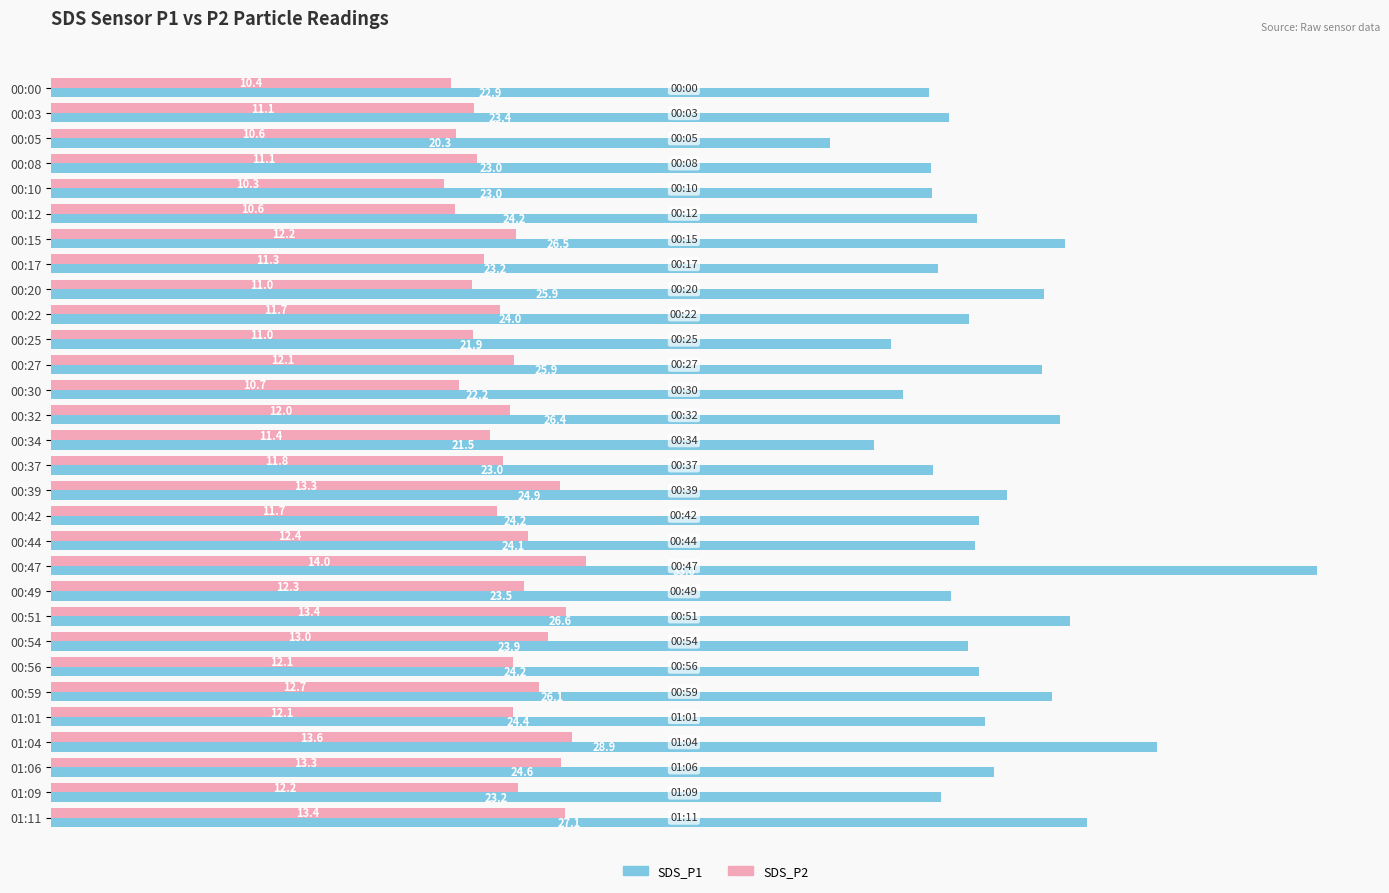

At which category is the sum across all series the highest?

00:47